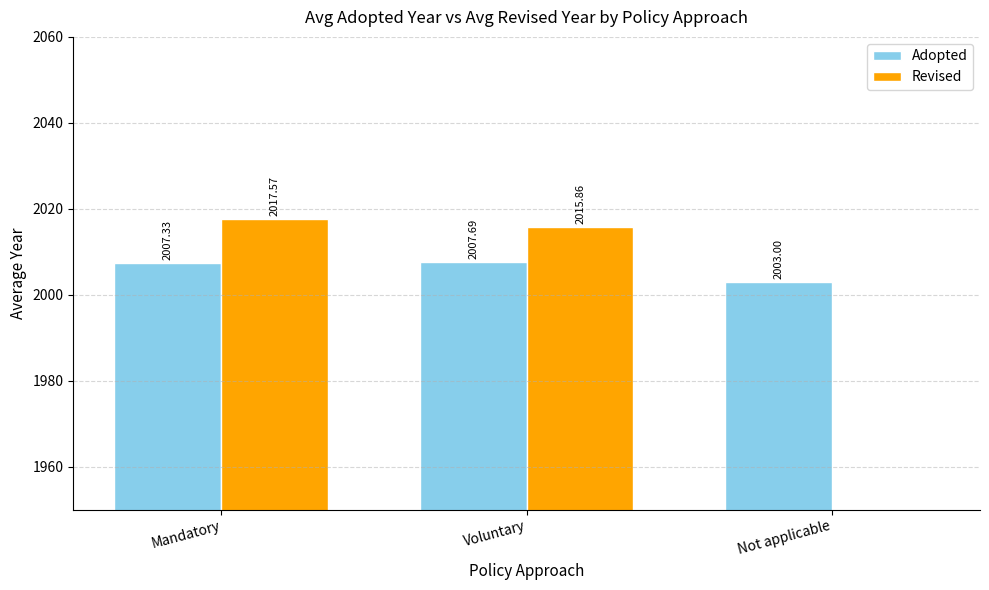

Reading left to right, what are all the values shown in this chart?

Adopted: 2007.3	2007.7	2003.0
Revised: 2017.6	2015.9	0.0